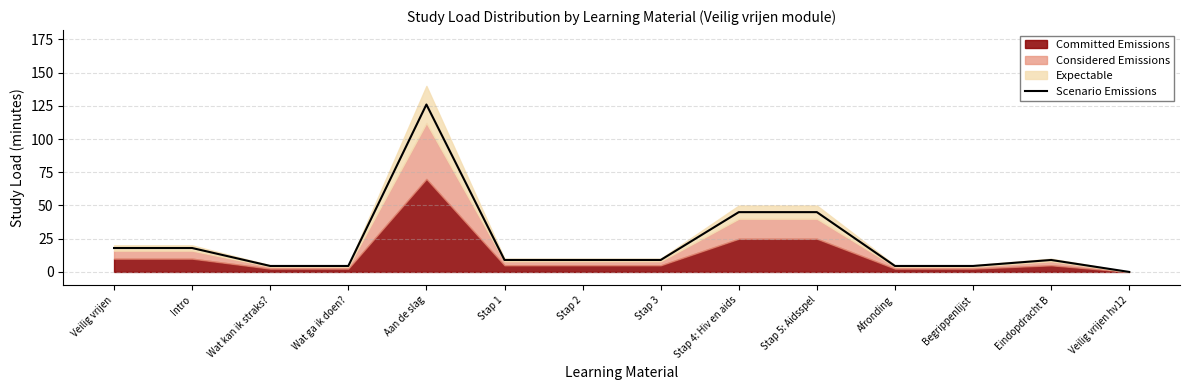

How many interior local peaks (higher than both neighbors) does the data have?

2